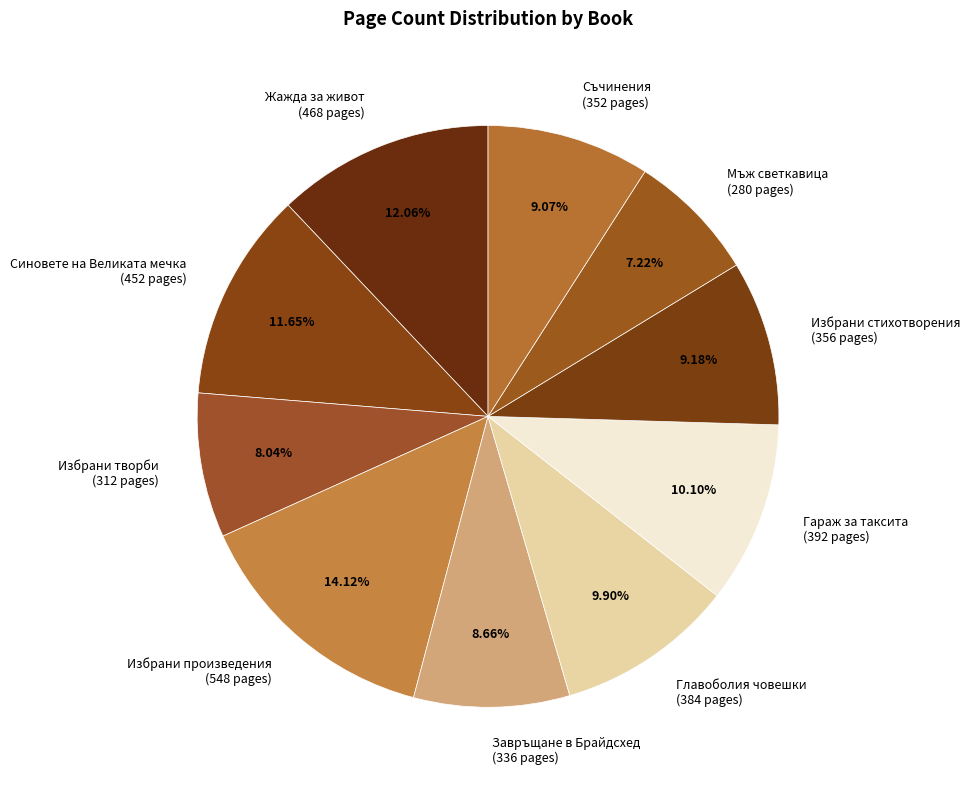

Is it true that Синовете на Великата мечка is 1% of the pie?

False